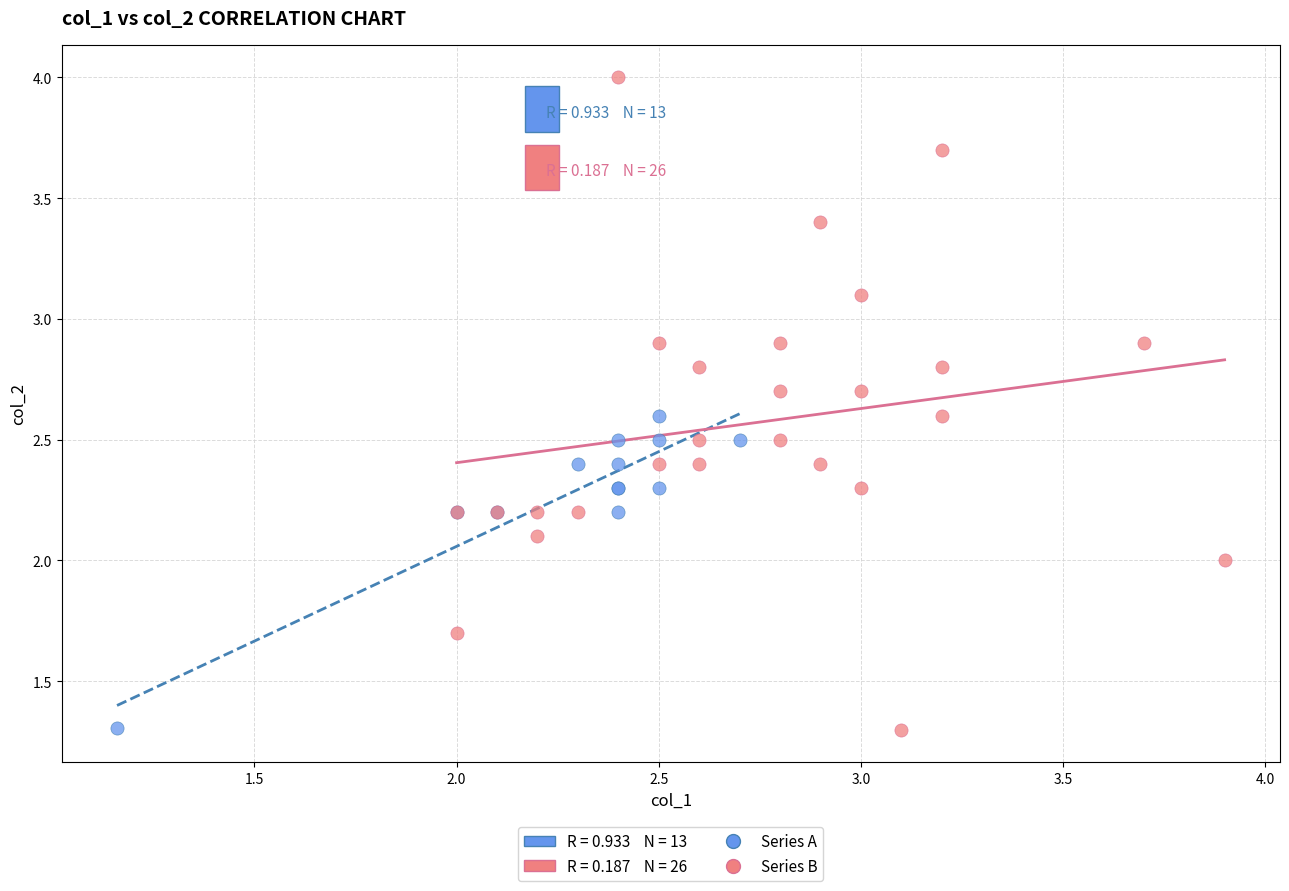

Which series has the largest Y range (max minus min)?

Series B